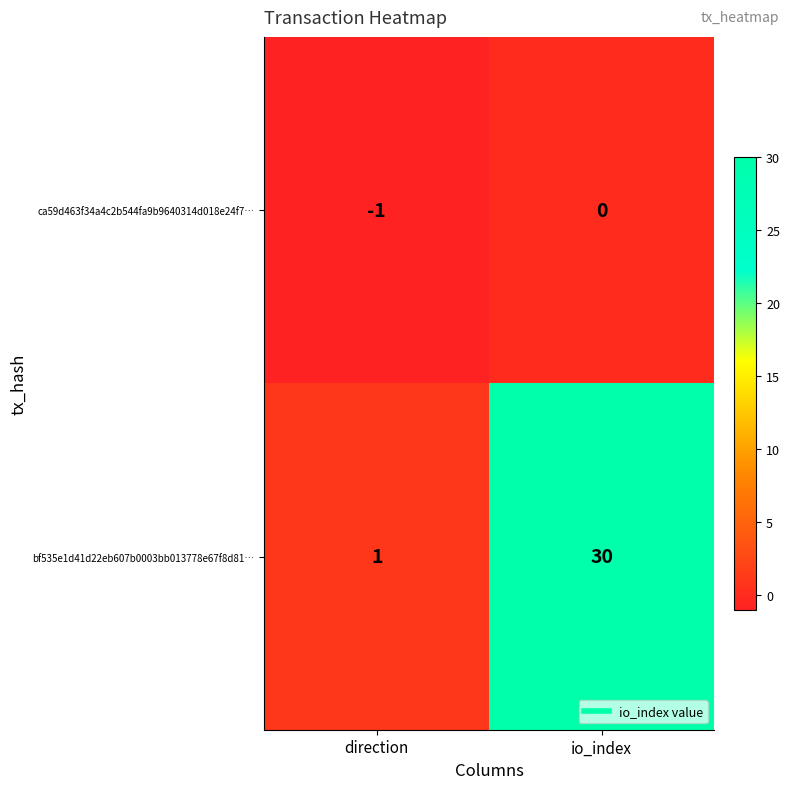

Which series has the largest total across all categories?

bf535e1d41d22eb607b0003bb013778e67f8d81…